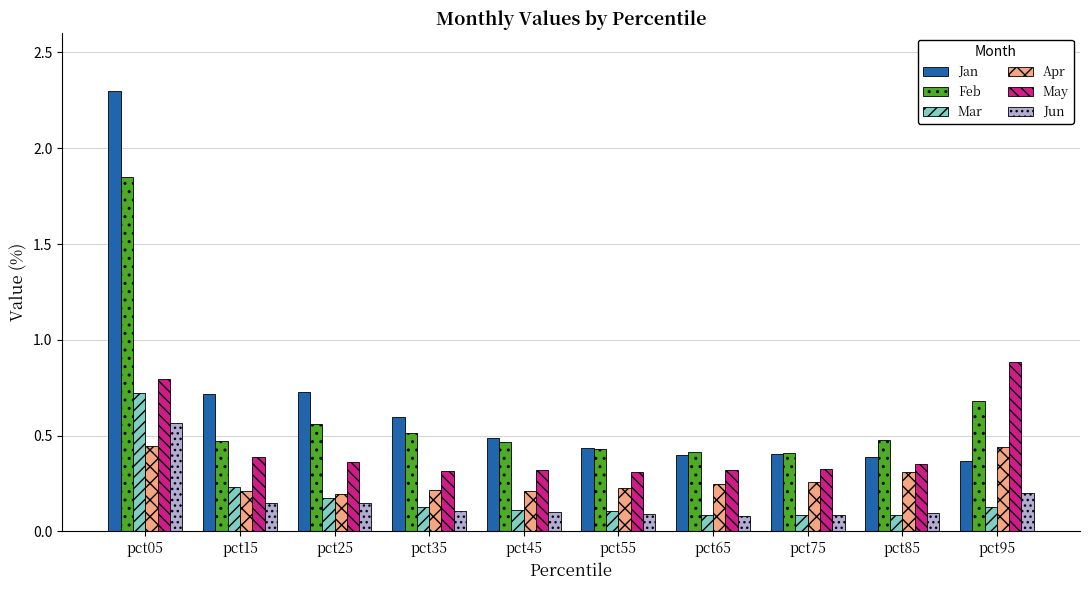

Between pct15 and pct95, which series saw the biggest shift?

May